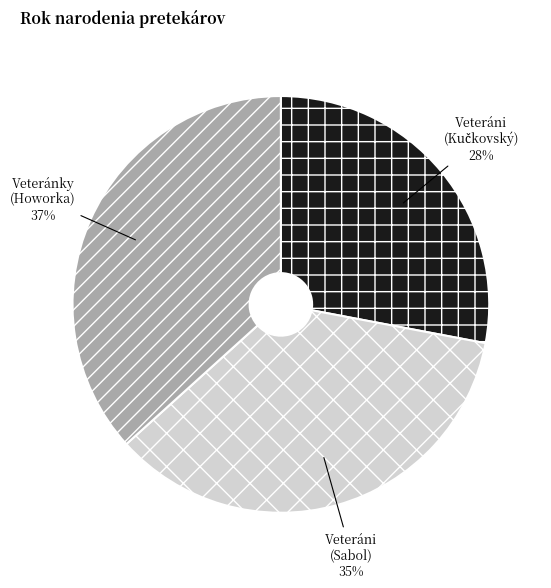

Is there a majority slice in this chart?

No